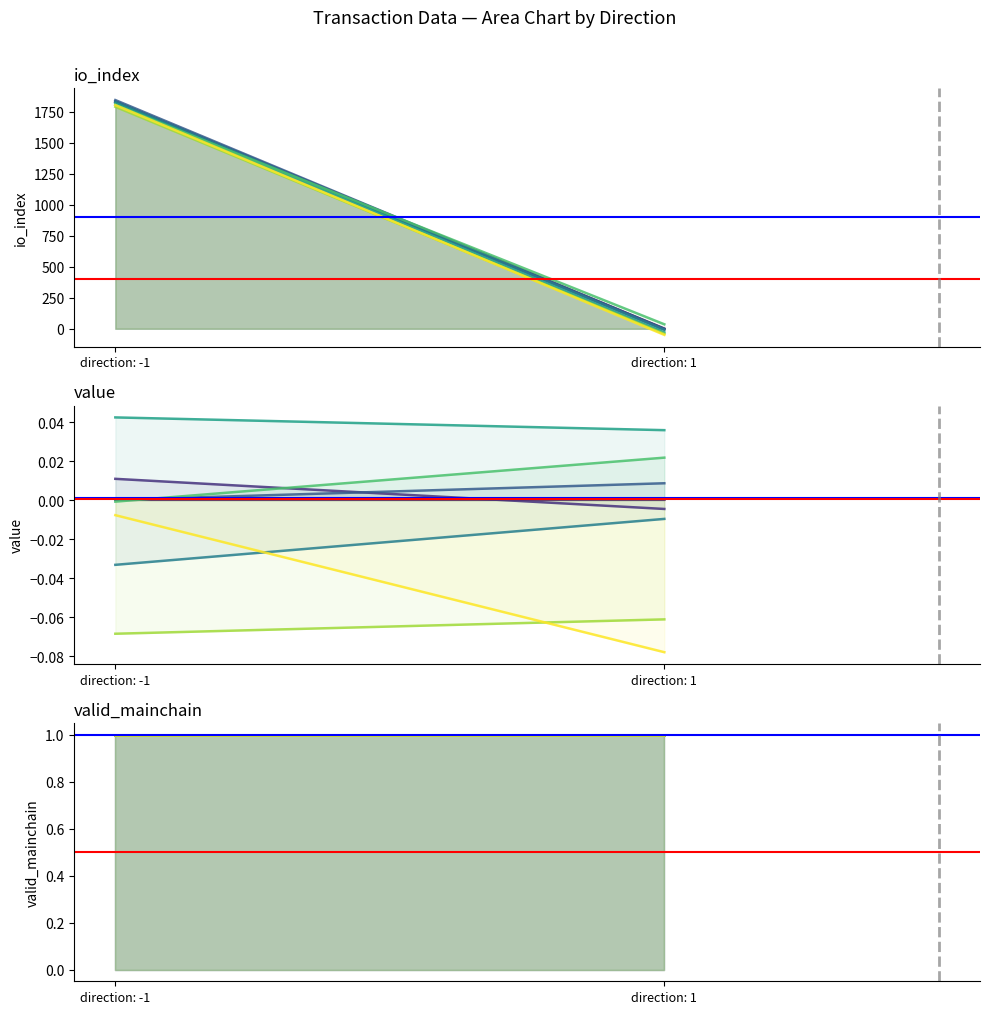

Is the value of Outgoing (-1) at direction: 1 greater than the value of Incoming (1) at direction: -1?

No